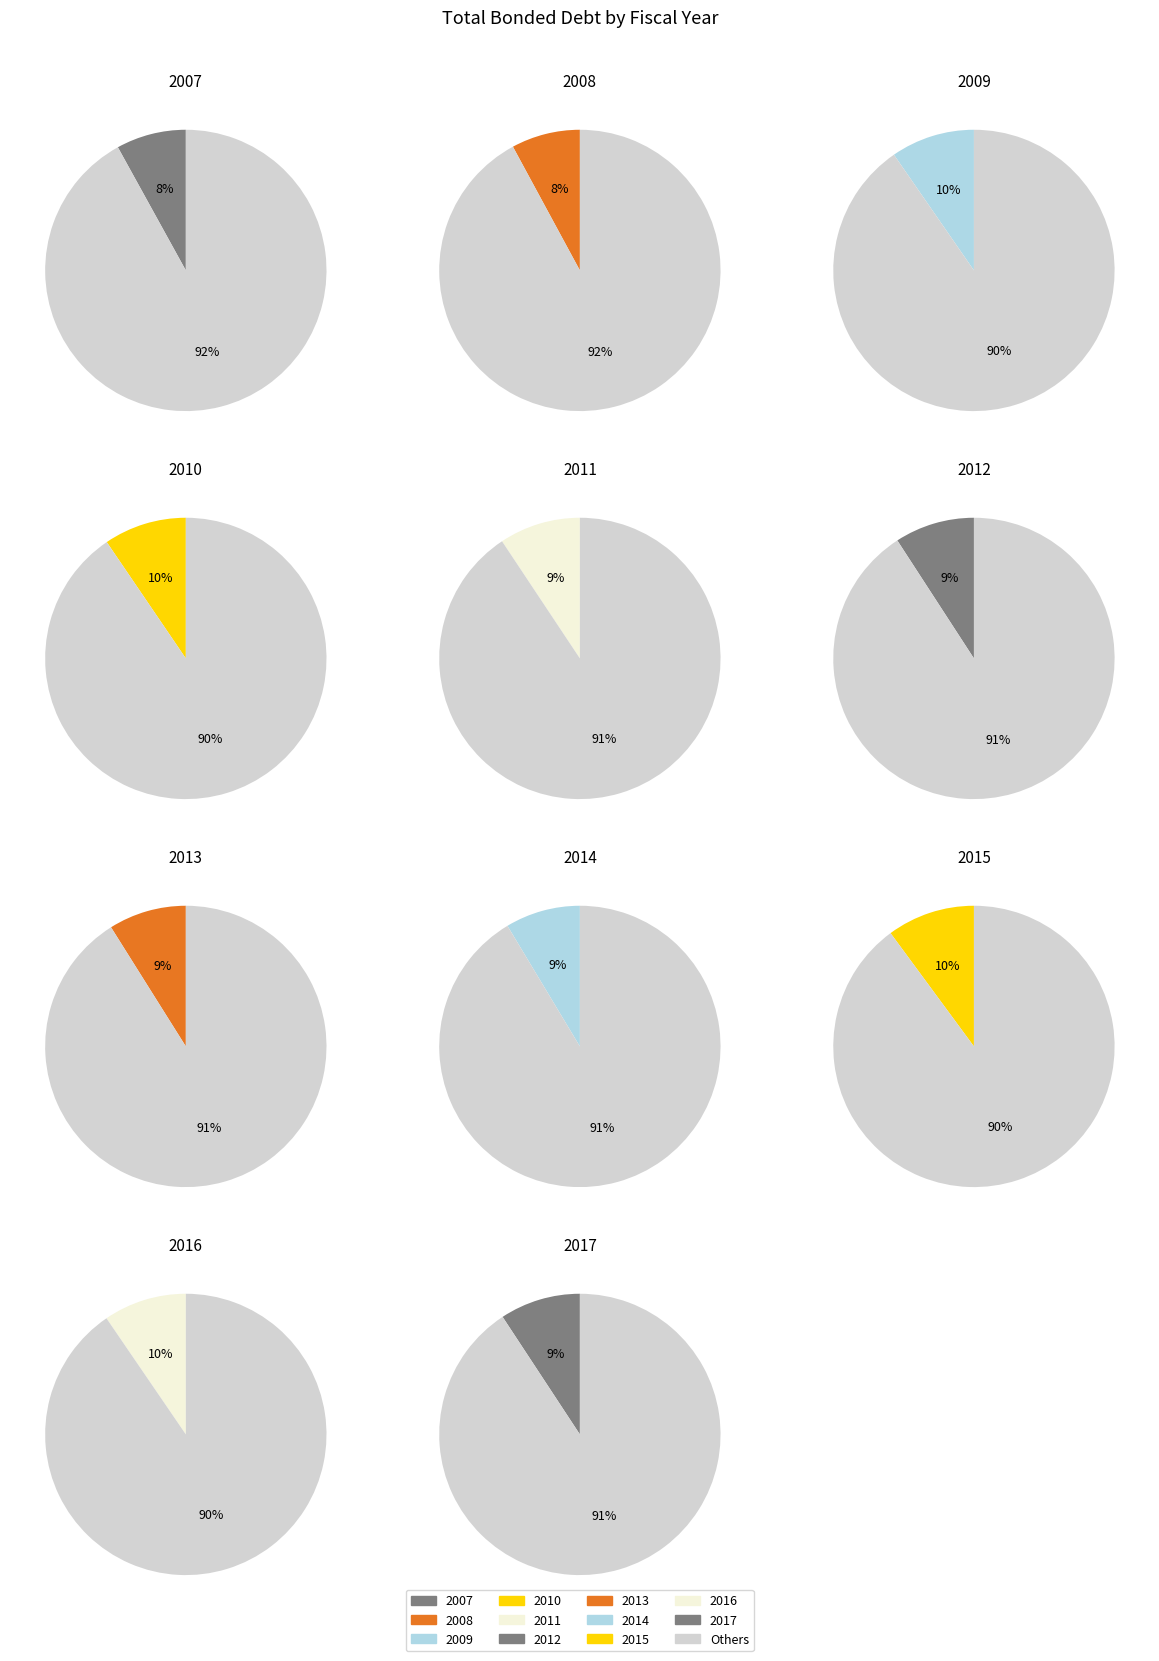

What percentage is the 2013 slice, to the nearest percent?

9%